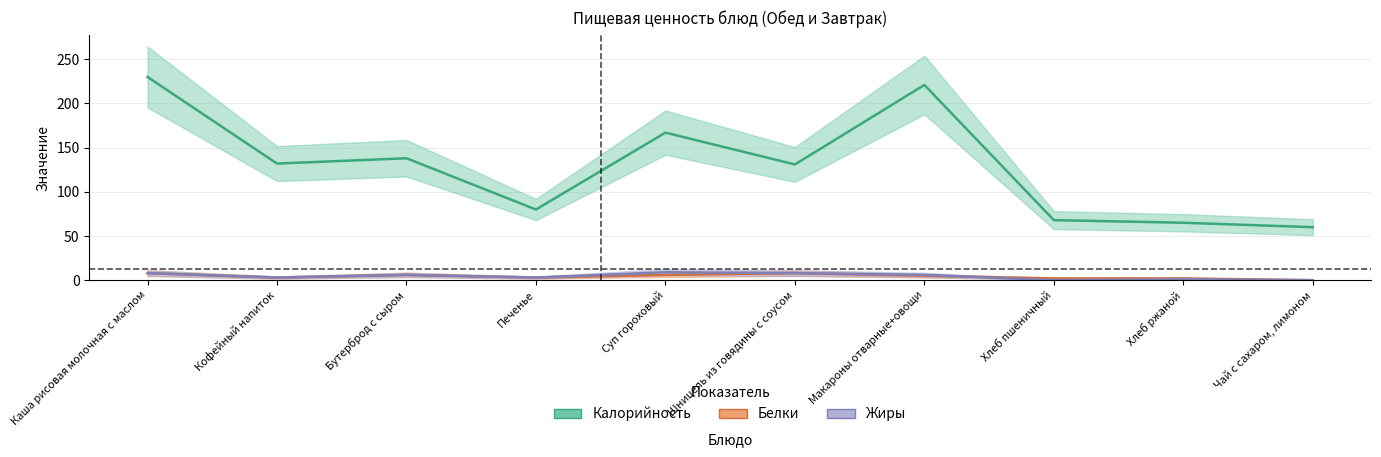

Reading right to left, transcribe all the data shown in this chart.

Калорийность: Чай с сахаром, лимоном=60	Хлеб ржаной=65	Хлеб пшеничный=68	Макароны отварные+овощи=221	Шницель из говядины с соусом=131	Суп гороховый=167	Печенье=80	Бутерброд с сыром=138	Кофейный напиток=132	Каша рисовая молочная с маслом=230
Белки: Чай с сахаром, лимоном=0	Хлеб ржаной=2	Хлеб пшеничный=2	Макароны отварные+овощи=5	Шницель из говядины с соусом=8	Суп гороховый=6	Печенье=3	Бутерброд с сыром=6	Кофейный напиток=3	Каша рисовая молочная с маслом=8
Жиры: Чай с сахаром, лимоном=0	Хлеб ржаной=1	Хлеб пшеничный=0	Макароны отварные+овощи=6	Шницель из говядины с соусом=8	Суп гороховый=9	Печенье=3	Бутерброд с сыром=6	Кофейный напиток=3	Каша рисовая молочная с маслом=8